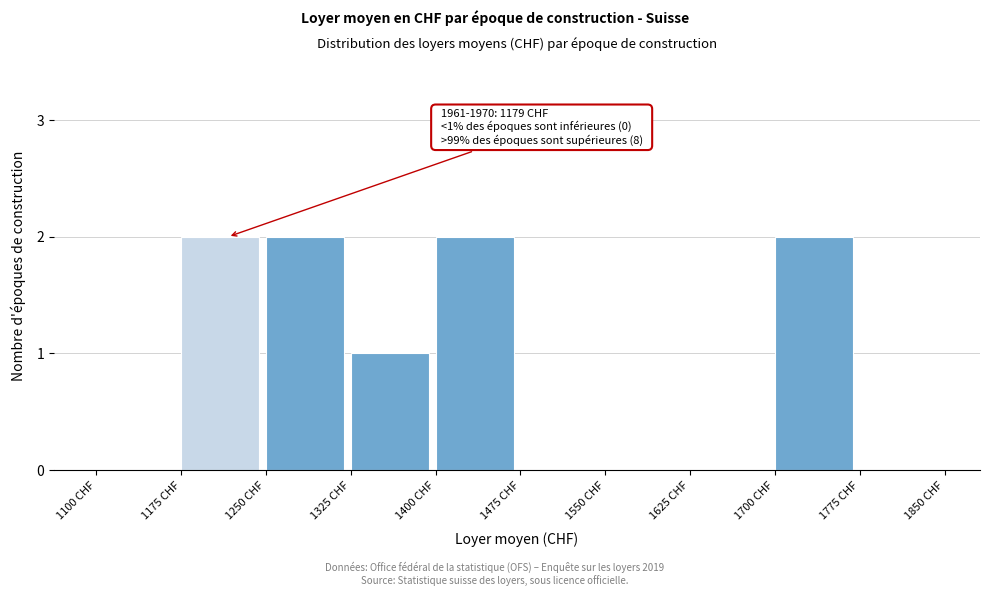

Reading left to right, transcribe all the data shown in this chart.

1100 CHF=0	1175 CHF=2	1250 CHF=2	1325 CHF=1	1400 CHF=2	1475 CHF=0	1550 CHF=0	1625 CHF=0	1700 CHF=2	1775 CHF=0